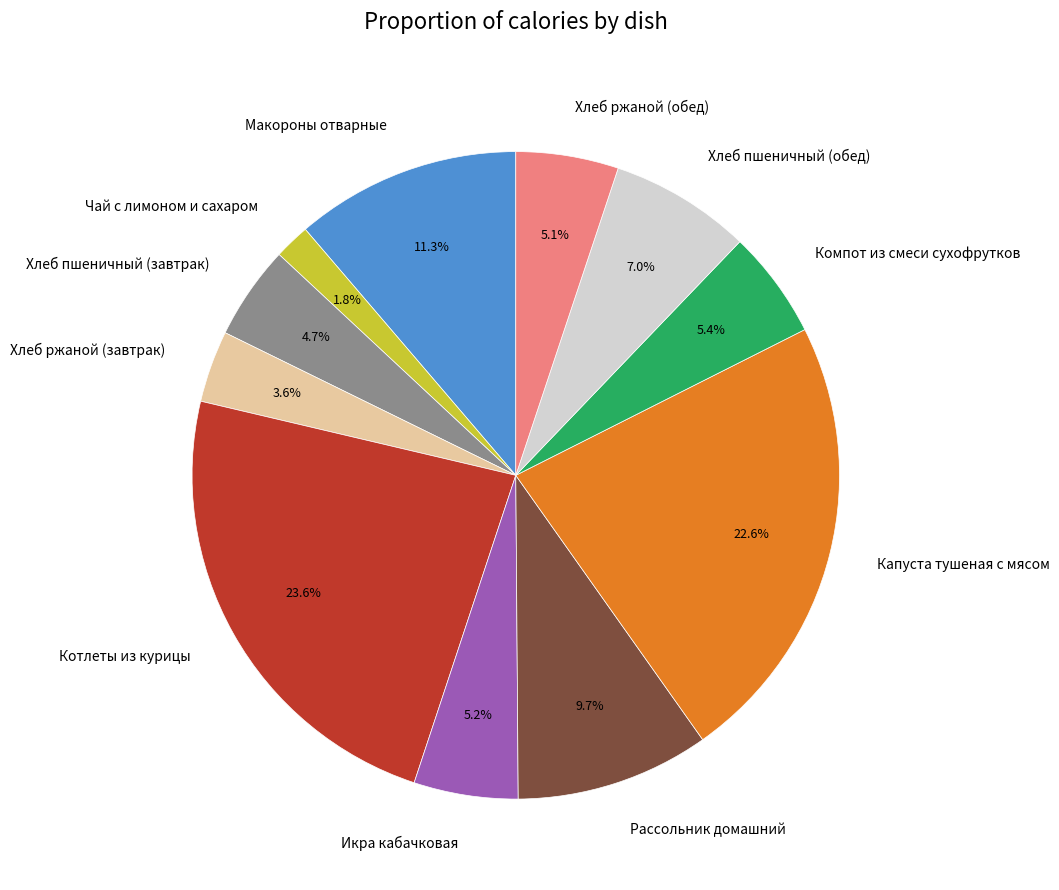

Count the number of slices in the pie.

11